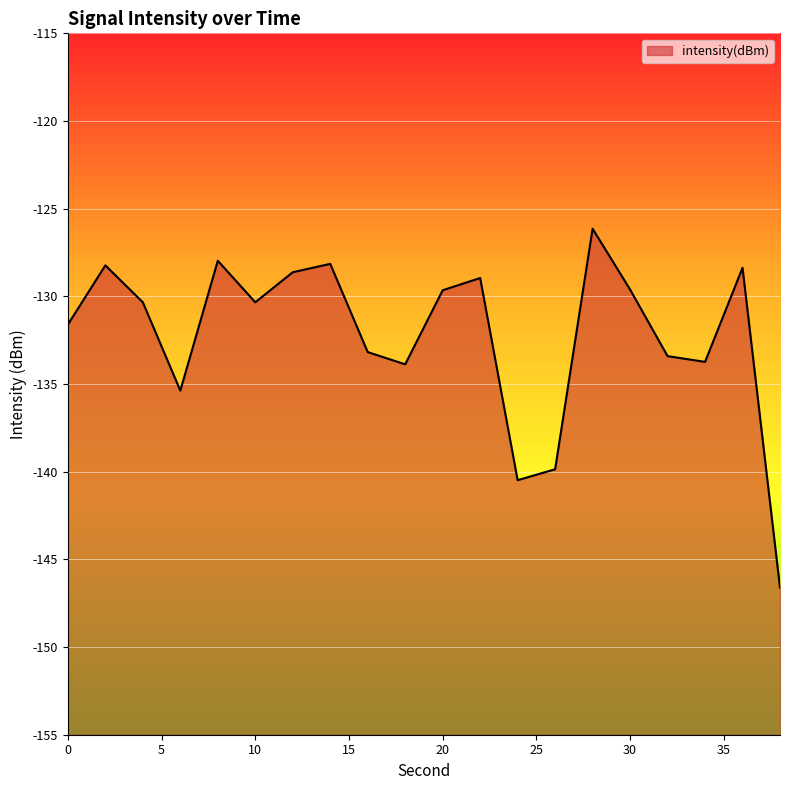

Reading left to right, what are all the values shown in this chart?

-131.6	-128.2	-130.3	-135.4	-128.0	-130.3	-128.6	-128.1	-133.2	-133.9	-129.7	-129.0	-140.5	-139.9	-126.1	-129.6	-133.4	-133.7	-128.4	-146.6